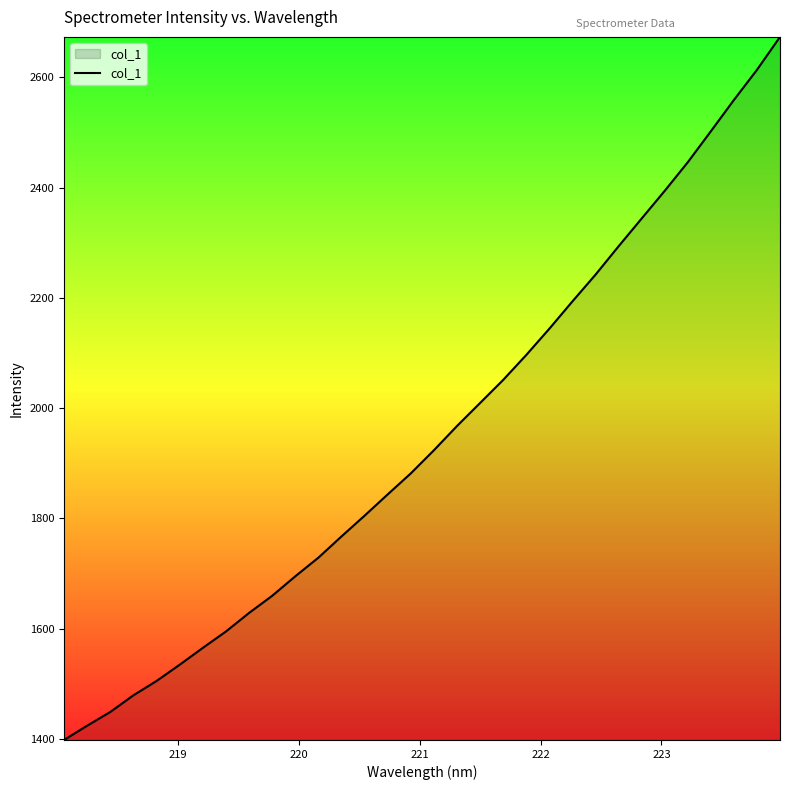

What is the difference between the maximum and minimum values?

1275.8